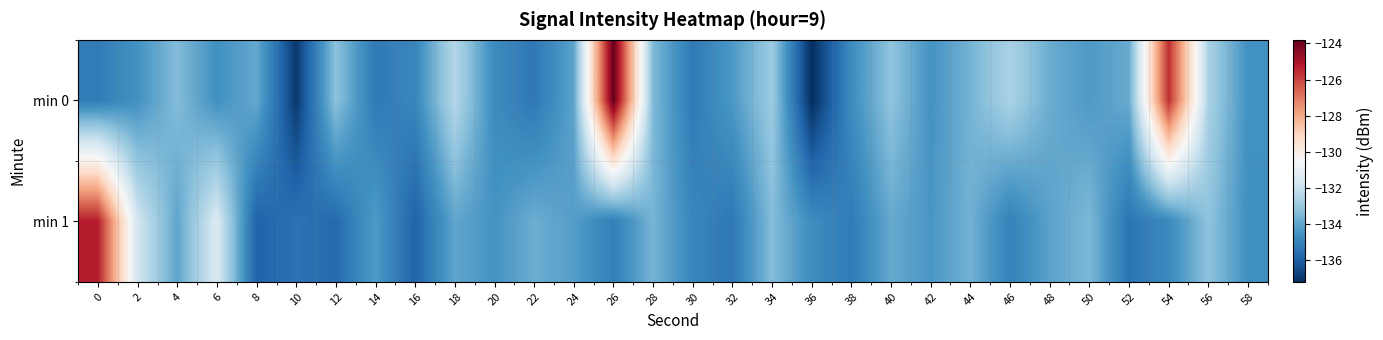

Rank the series by their maximum value, from lowest to highest.

min 1, min 0